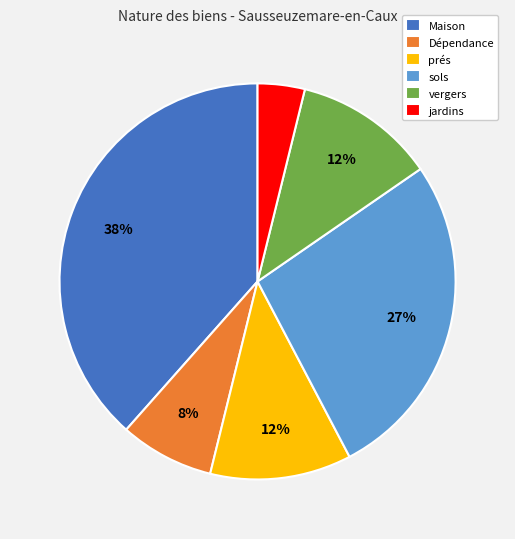

To the nearest percent, what is the average slice percentage?

17%